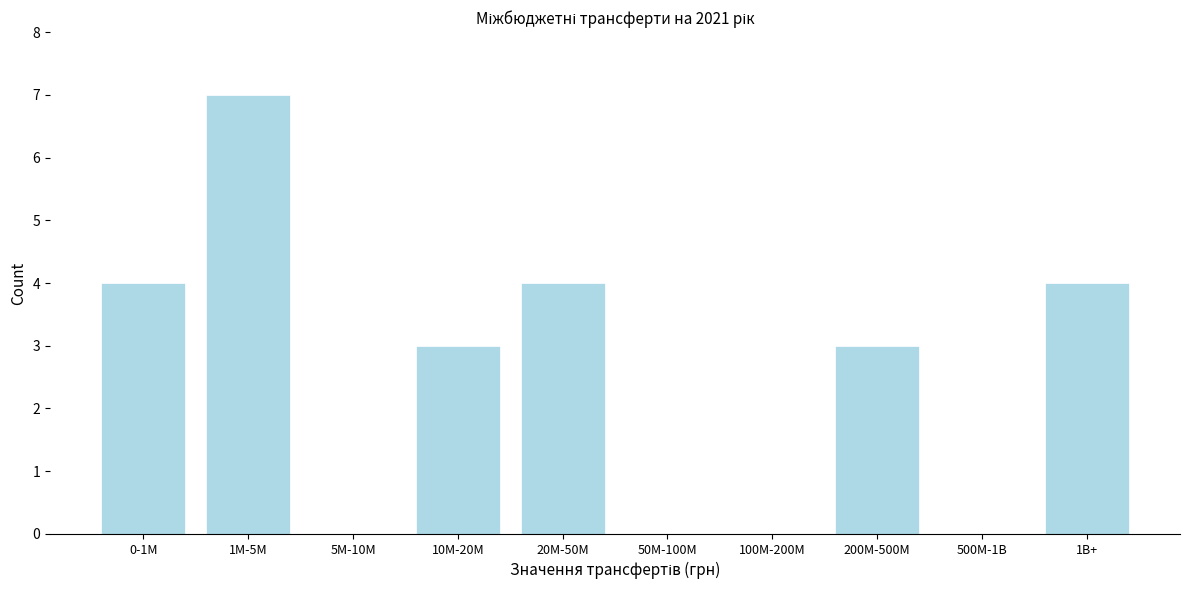

Reading right to left, what are all the values shown in this chart?

1B+=4	500M-1B=0	200M-500M=3	100M-200M=0	50M-100M=0	20M-50M=4	10M-20M=3	5M-10M=0	1M-5M=7	0-1M=4